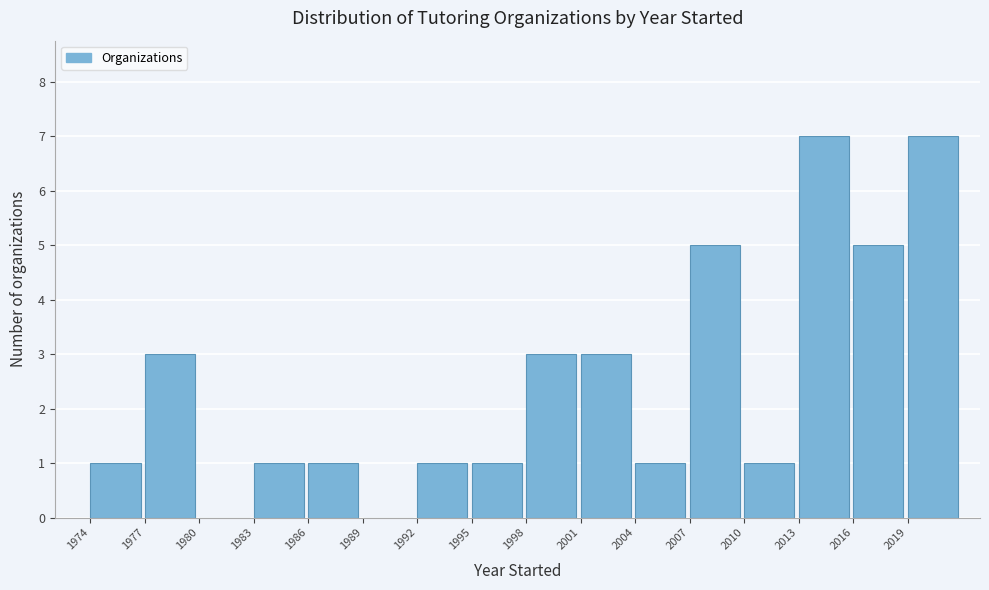

Reading left to right, extract all data points from this chart.

1974=1	1977=3	1980=0	1983=1	1986=1	1989=0	1992=1	1995=1	1998=3	2001=3	2004=1	2007=5	2010=1	2013=7	2016=5	2019=7